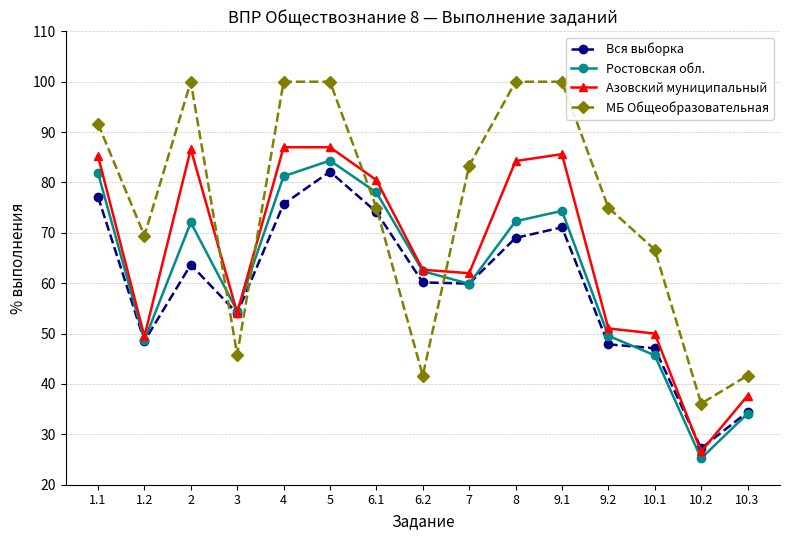

Where is Ростовская обл. nearest to the value 54?

3